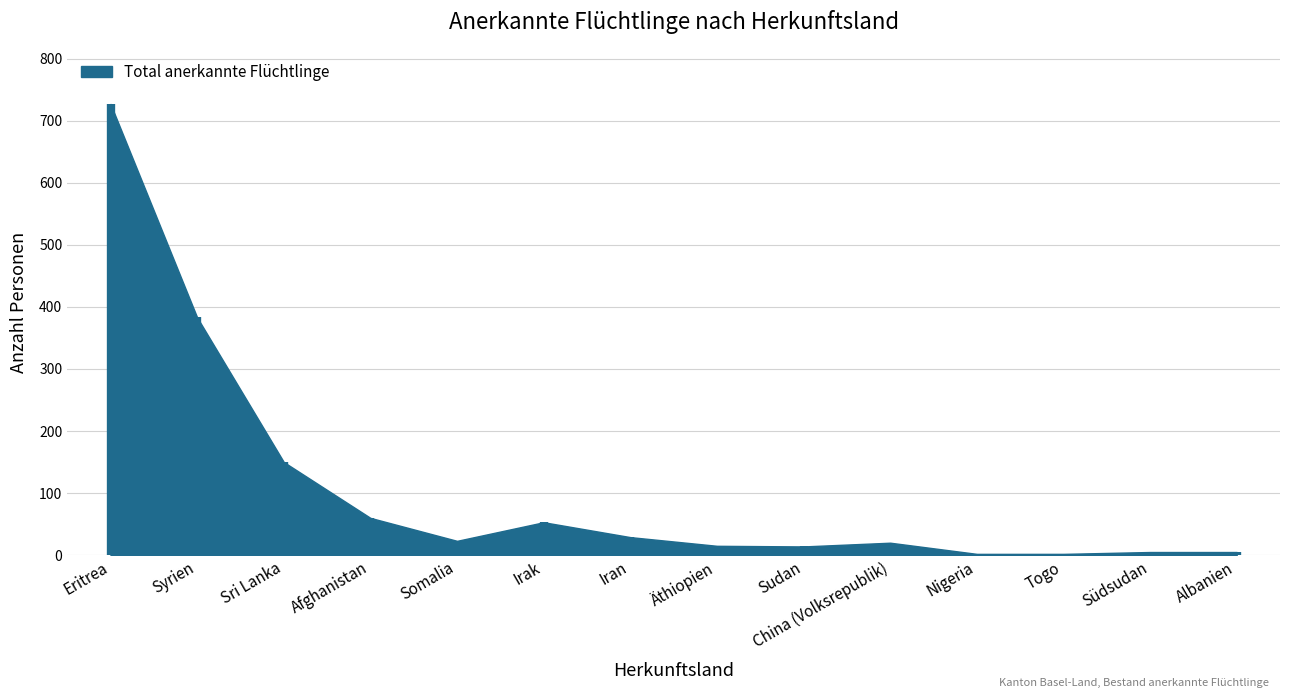

What is the change in value from Sudan to Südsudan?

-9